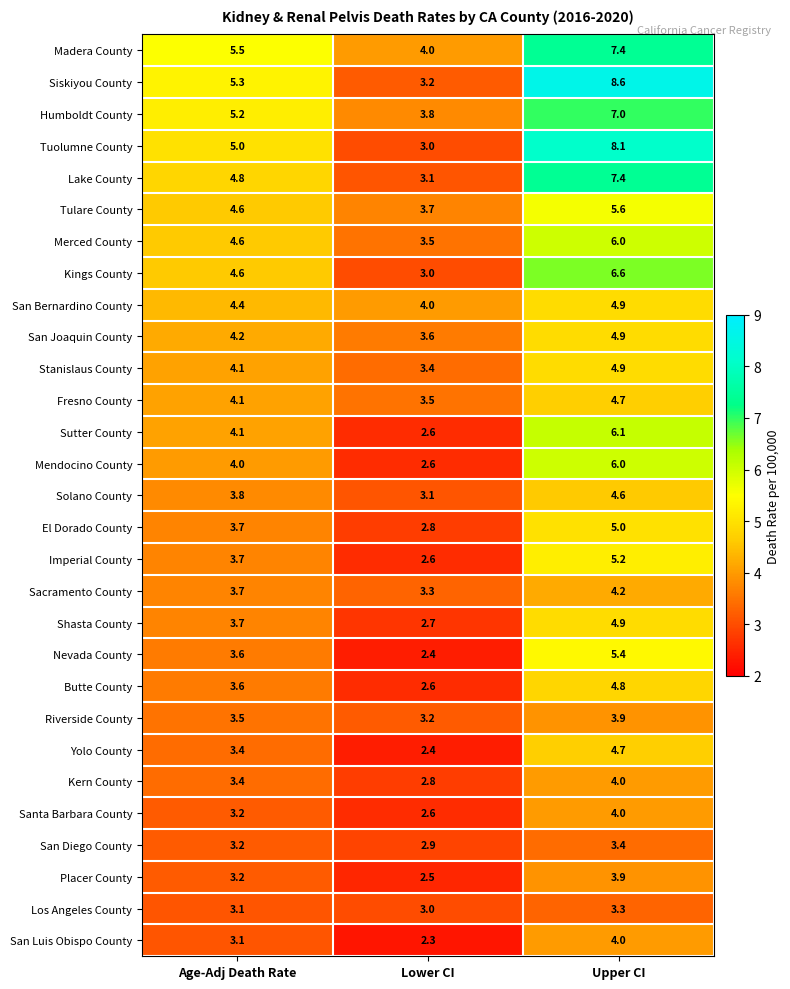

The value of Shasta County at Upper CI is 4.9. True or false?

True